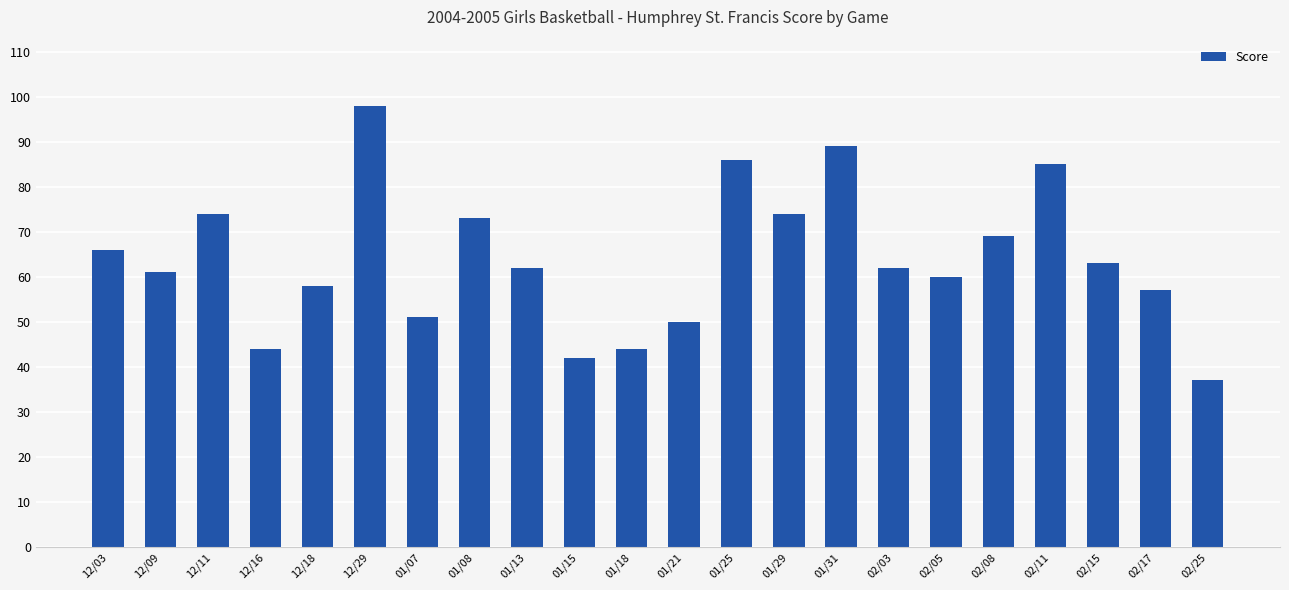

Reading left to right, extract all data points from this chart.

66	61	74	44	58	98	51	73	62	42	44	50	86	74	89	62	60	69	85	63	57	37